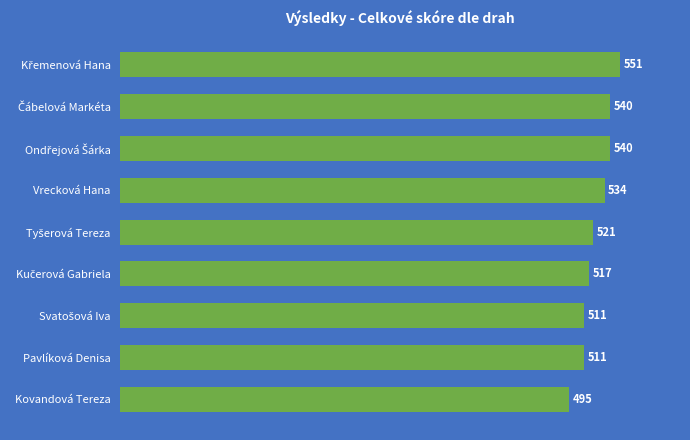

What is the value of the 5th bar from the top?

521